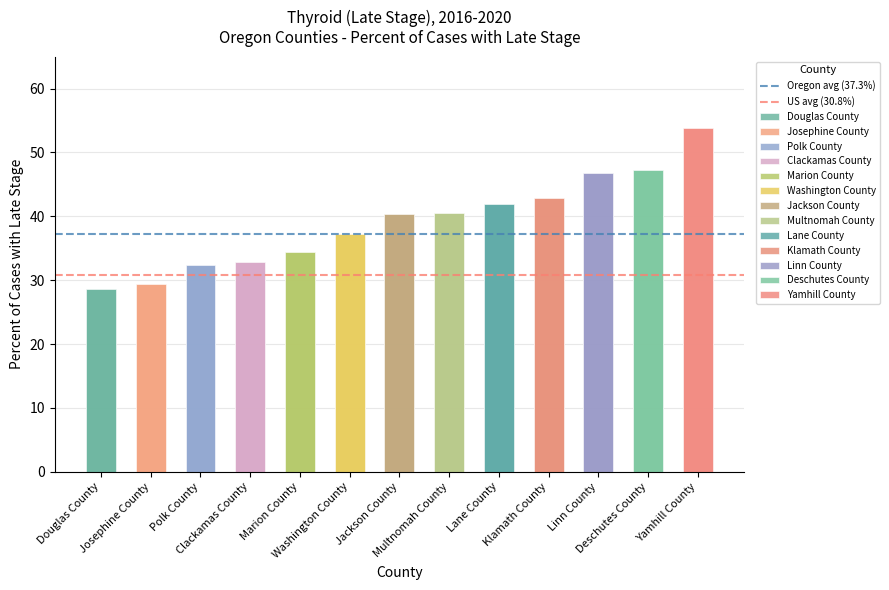

What is the total value across all series at Josephine County?

68.1